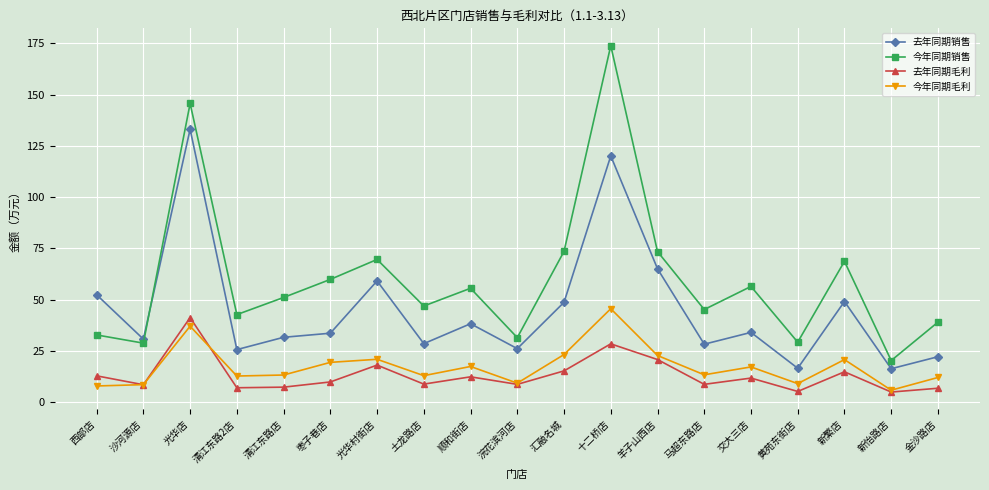

At which label does 去年同期毛利 reach its peak?

光华店